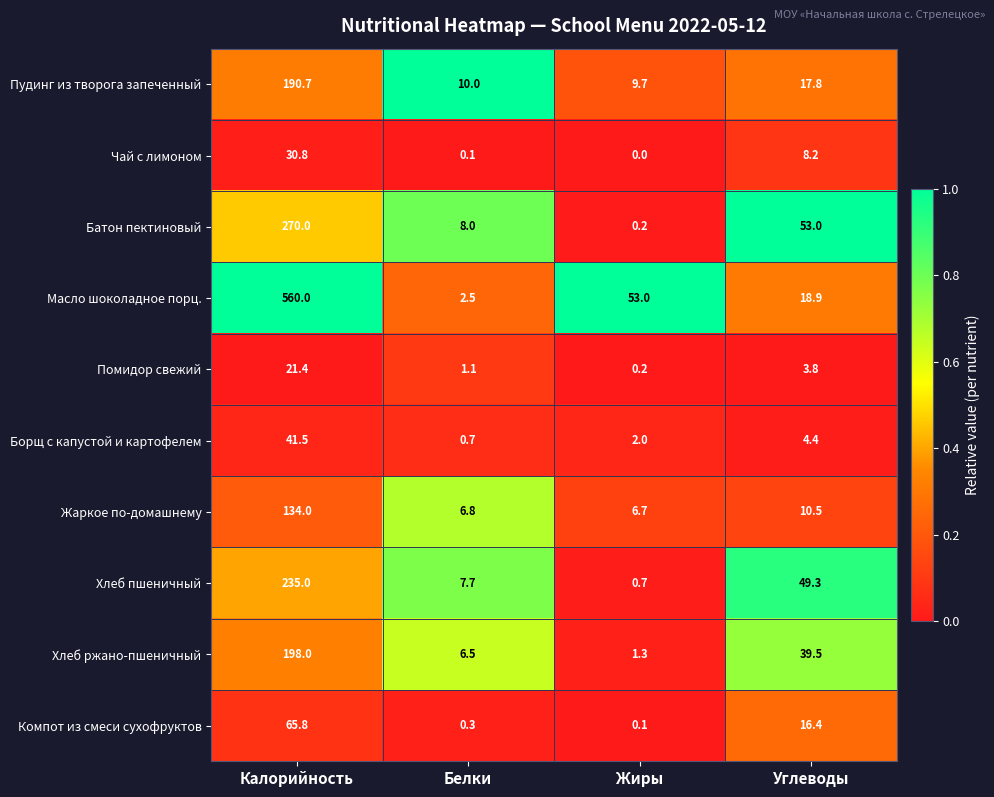

At which category is the sum across all series the highest?

Калорийность